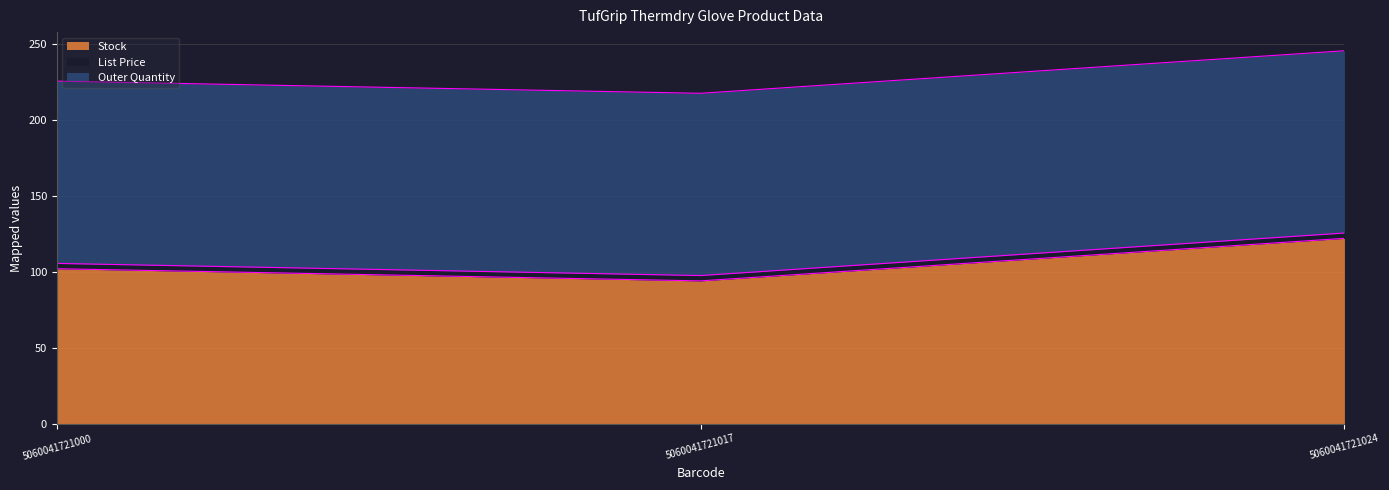

What is the value of the List Price point at the 2nd from the left?

3.5